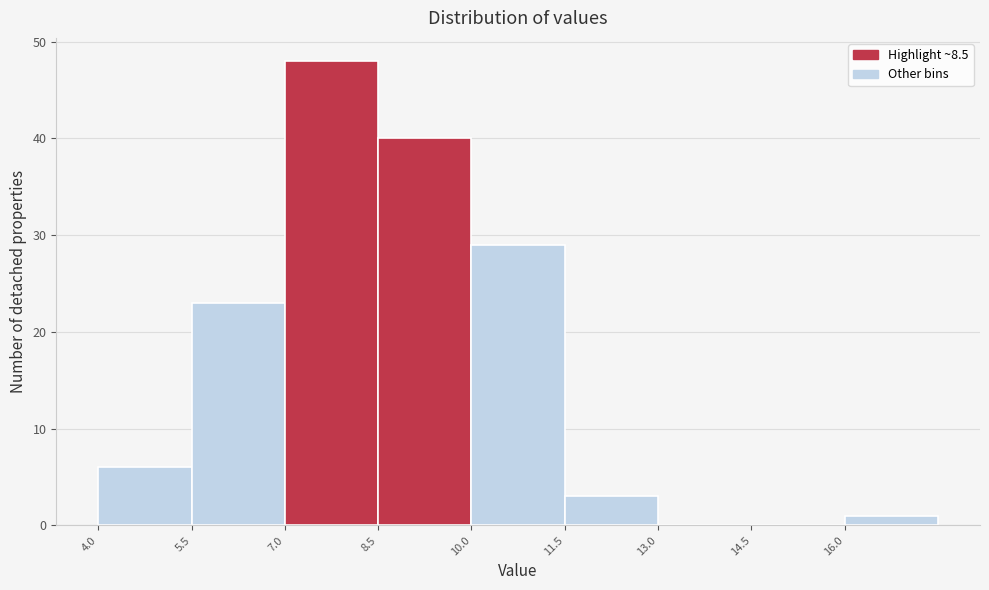

How tall is the bar that spans 5.5 to 7.0 on the x-axis? Neither the bar edges nor the heights are printed on the chart, so give them approximately, as read against the axes.

23